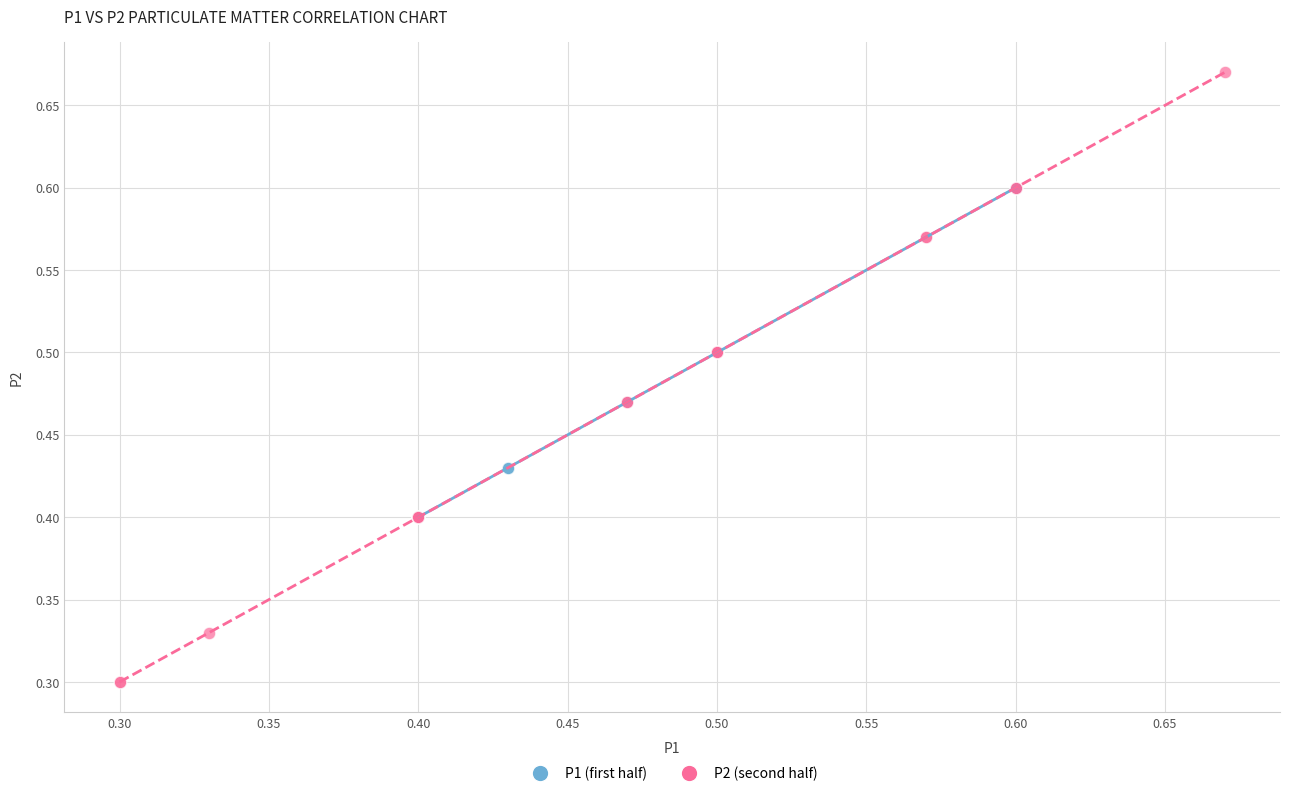

Which series reaches the maximum Y coordinate?

P2 (second half)